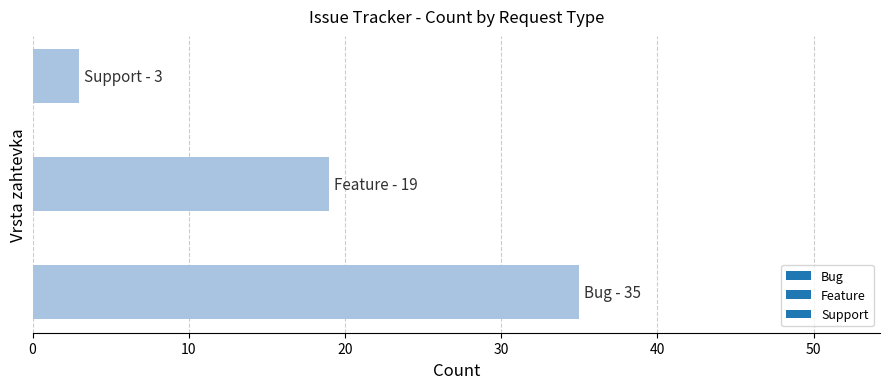

What is the maximum value shown in the chart?

35